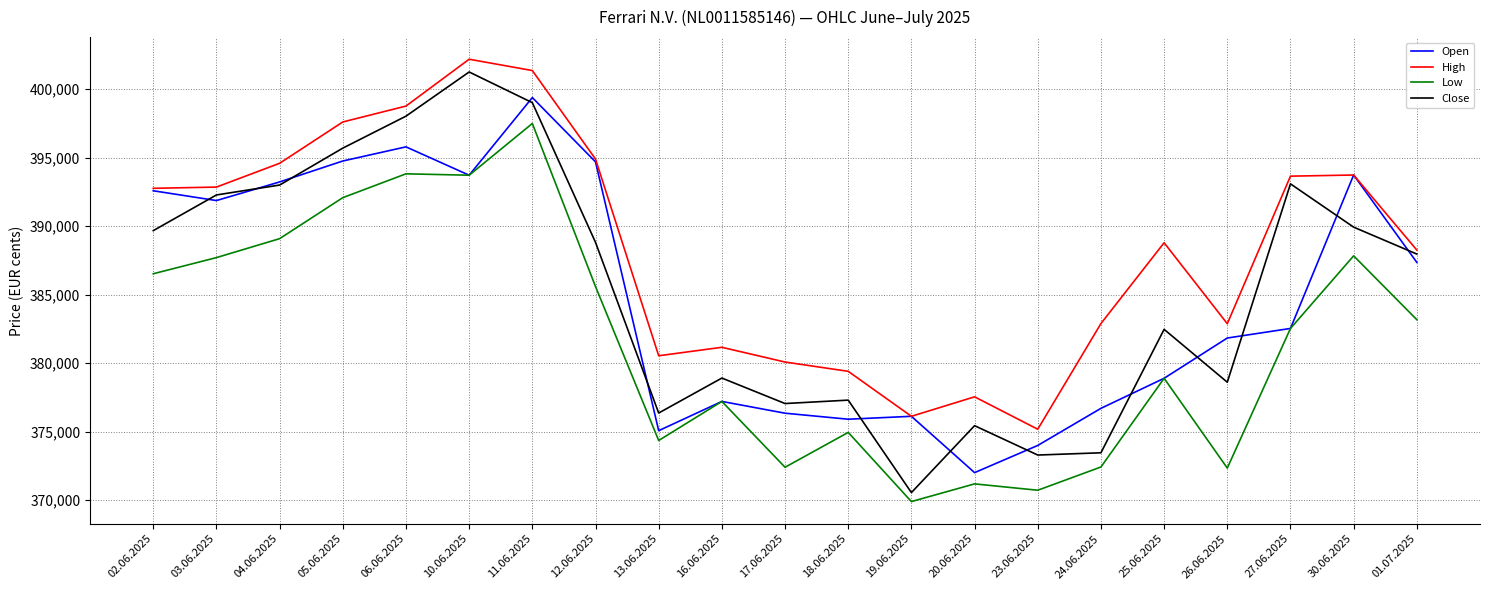

Which category has the lowest value in the Close series?

19.06.2025